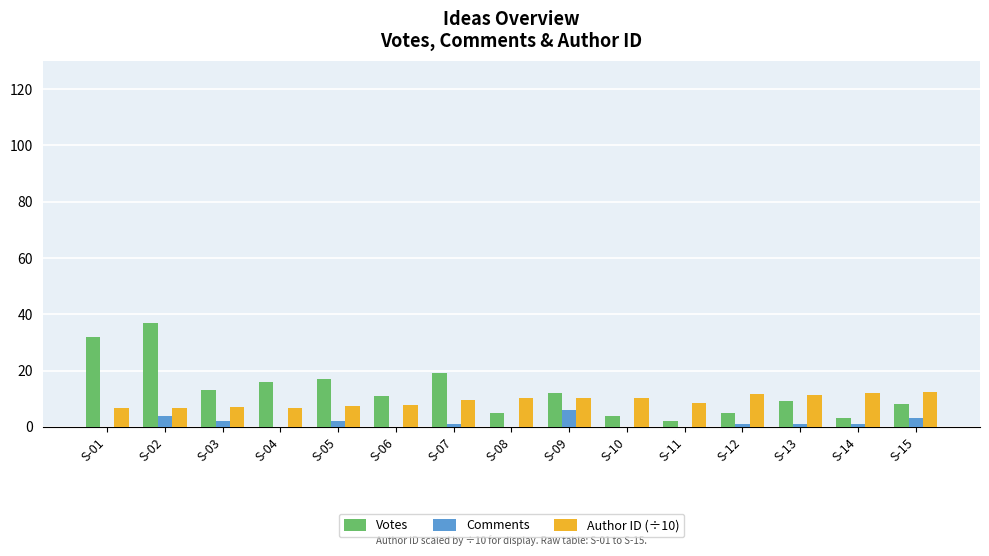

What value does the Comments series have at S-13?

1.0